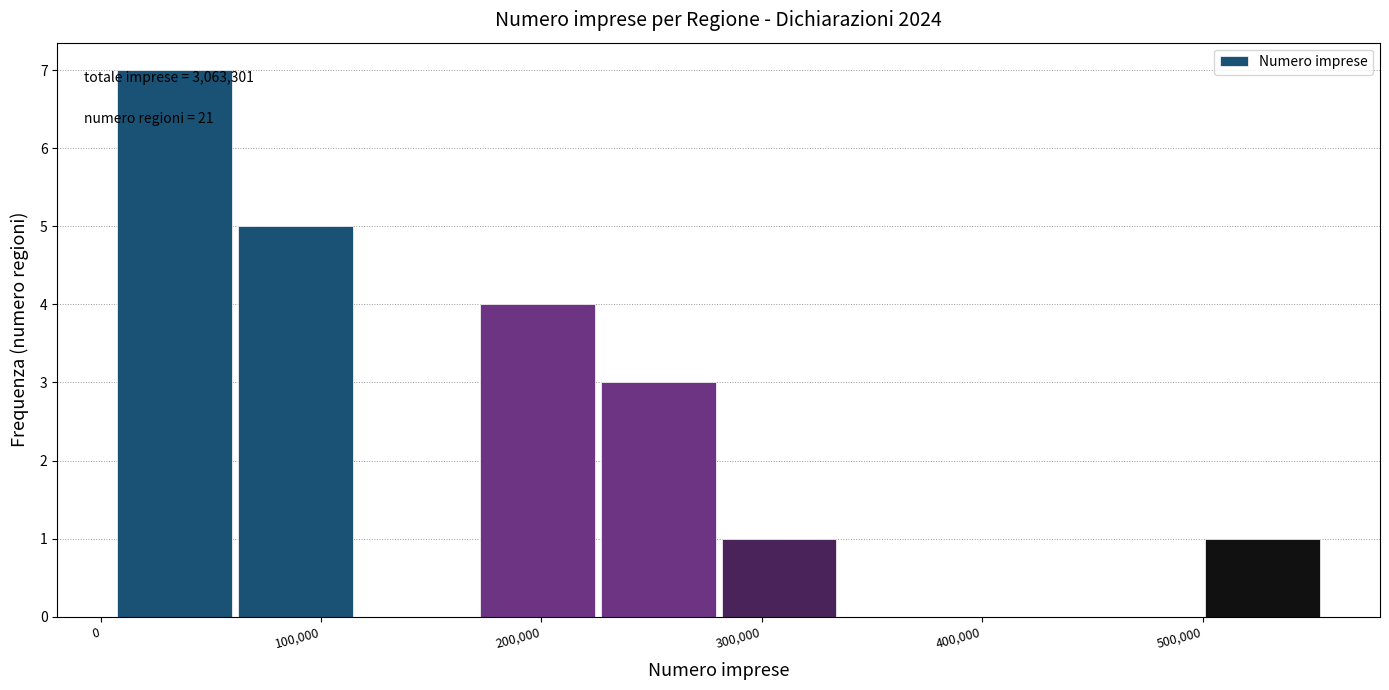

Which range on the x-axis has the tallest bar?

10000 to 60000